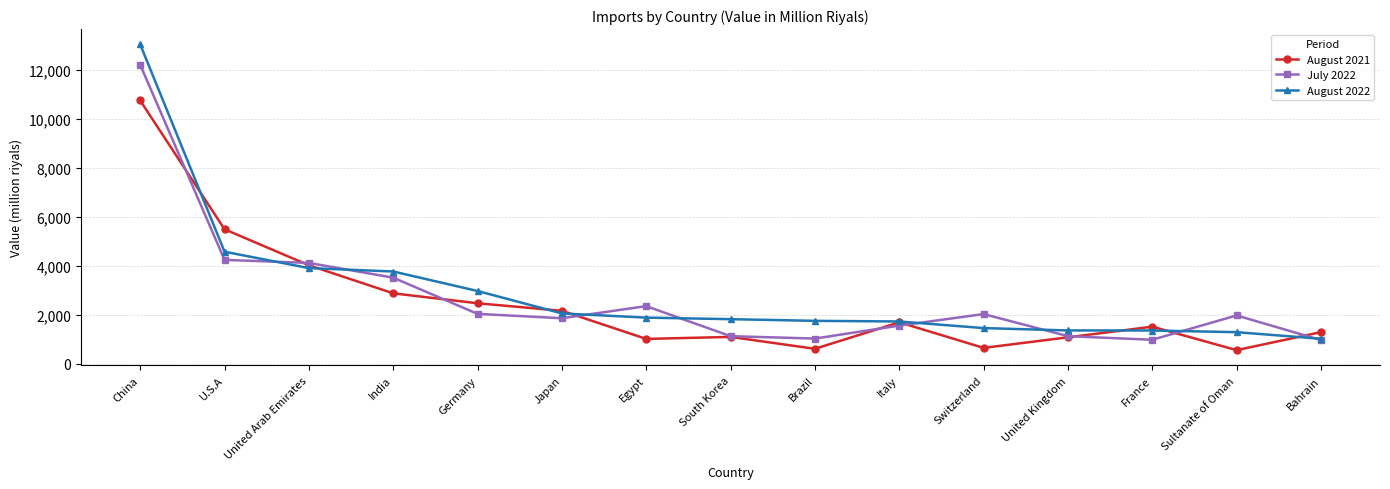

What is the sum of all July 2022 values?

41112.6